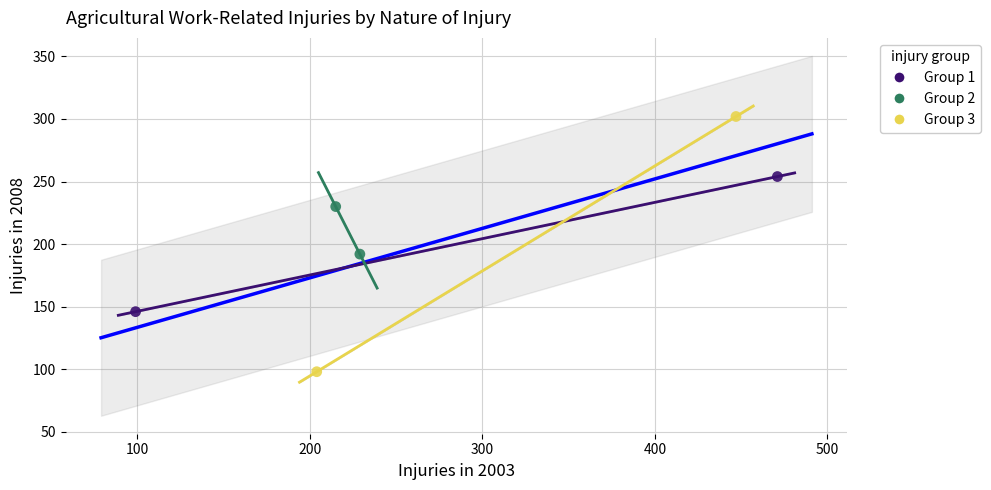

Which series reaches the maximum Y coordinate?

Group 3